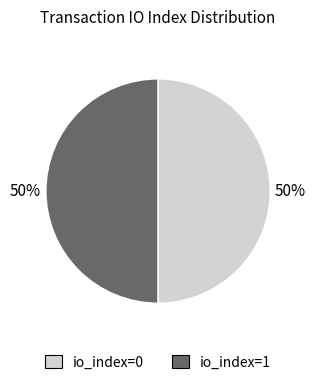

To the nearest percent, what is the average slice percentage?

50%